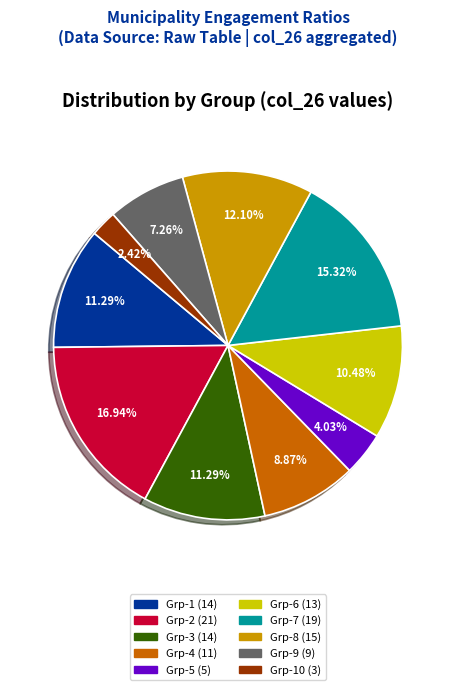

Does any single category account for the majority?

No